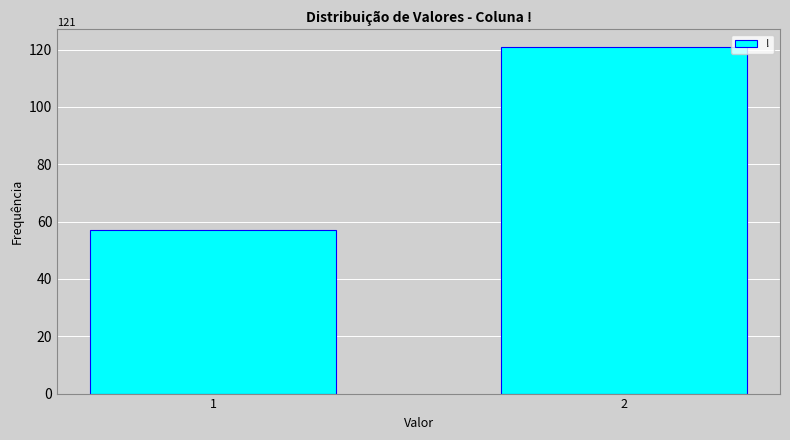

Reading left to right, list all the values displayed in this chart.

1=57	2=121